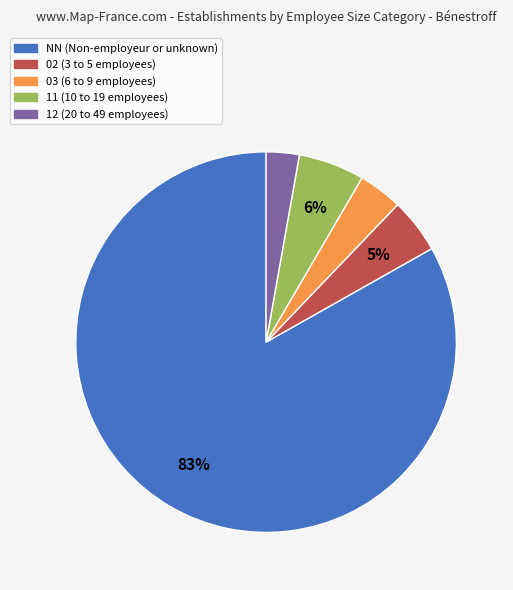

What is the ratio of the value at 12 to the value at 11?

0.5